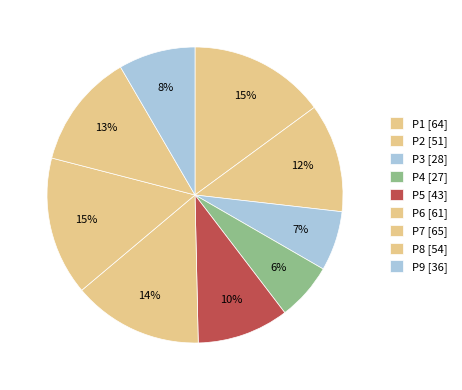

Which category has the smallest portion of the pie?

P4 [27]